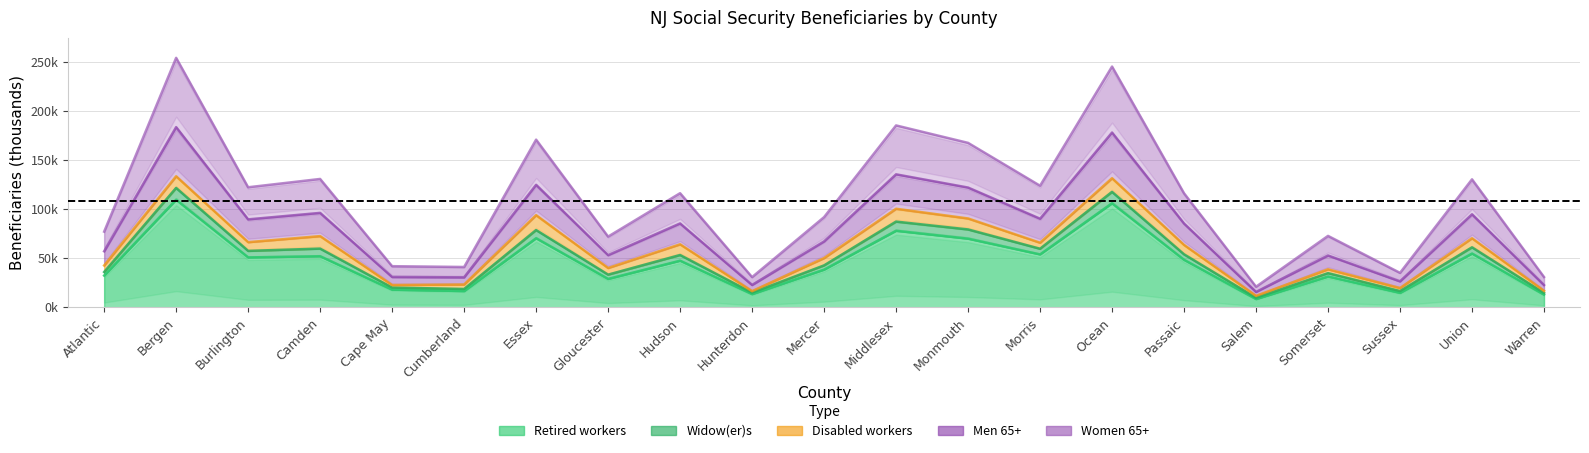

At which label does Widow(er)s reach its peak?

Bergen